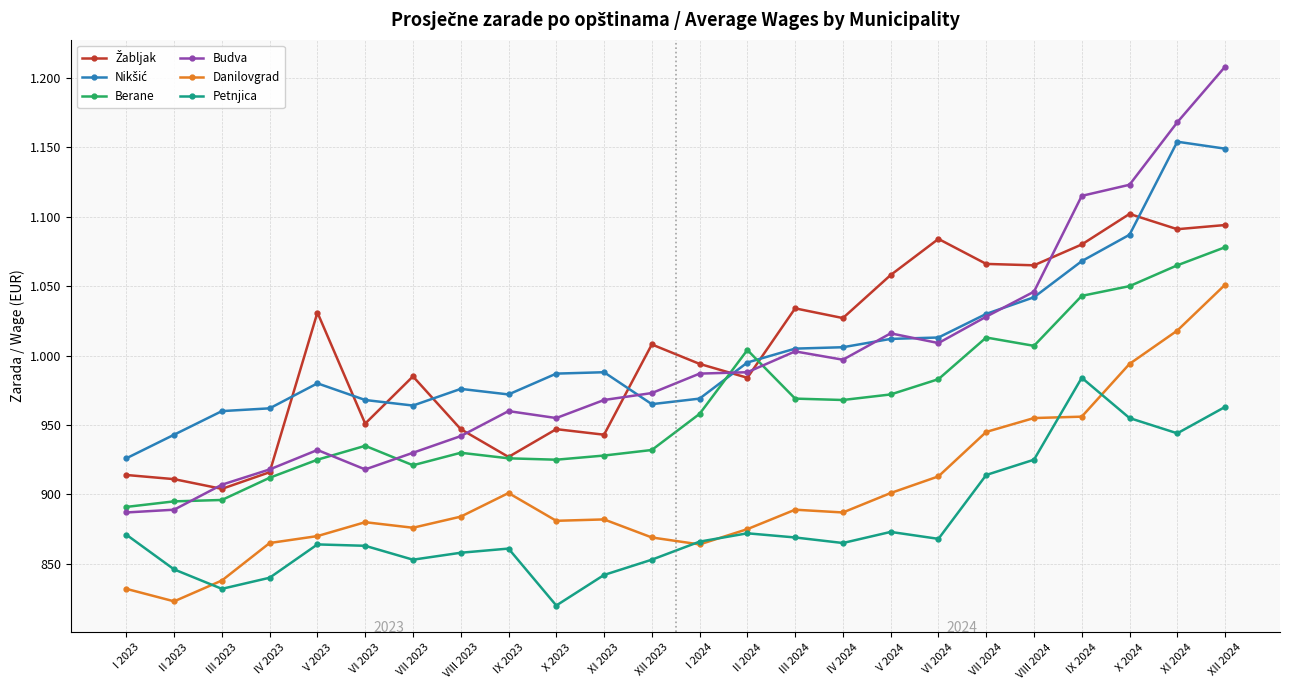

Is this an area chart (filled region under the line)?

No